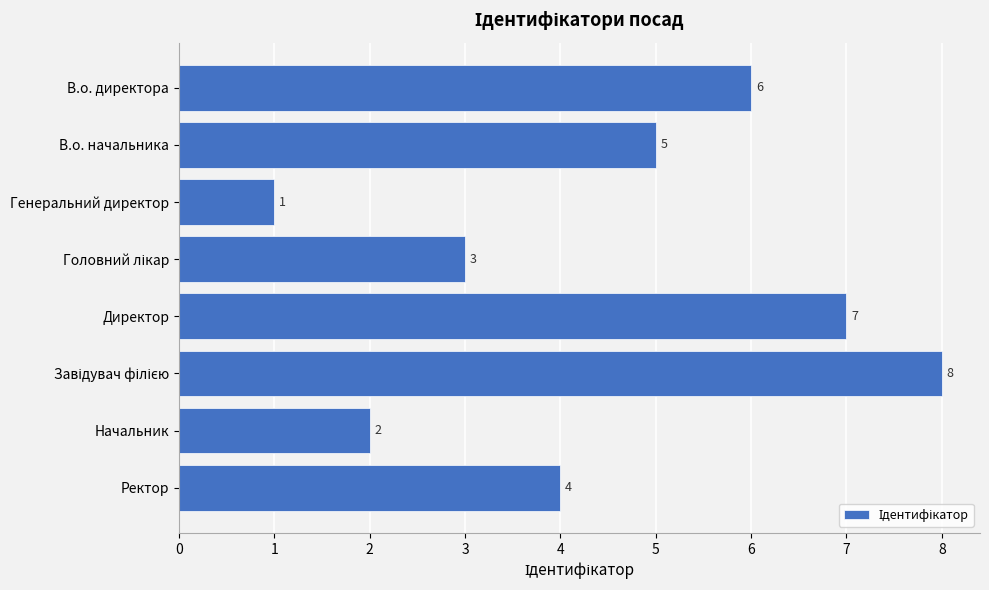

What is the approximate value at В.о. директора?

6